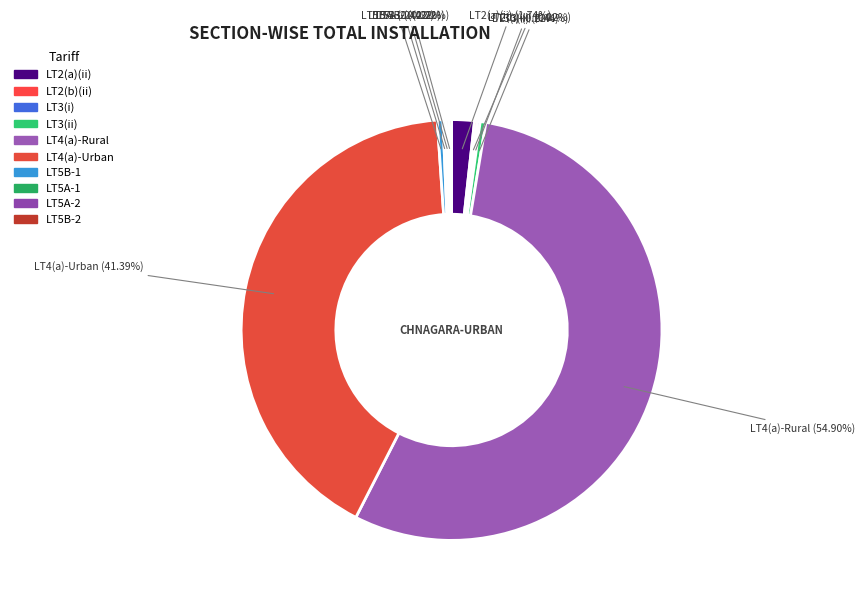

Which slice is the smallest?

LT2(b)(ii)